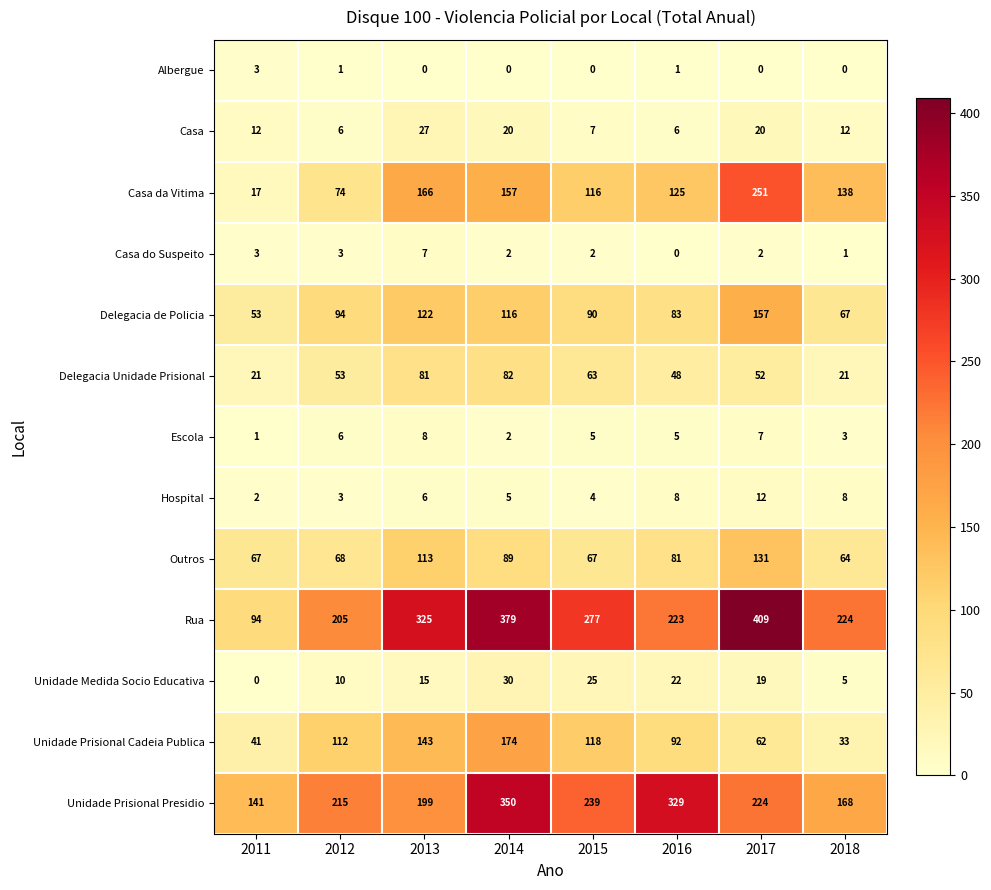

What is the difference between the second highest and second lowest values in the Escola series?

5